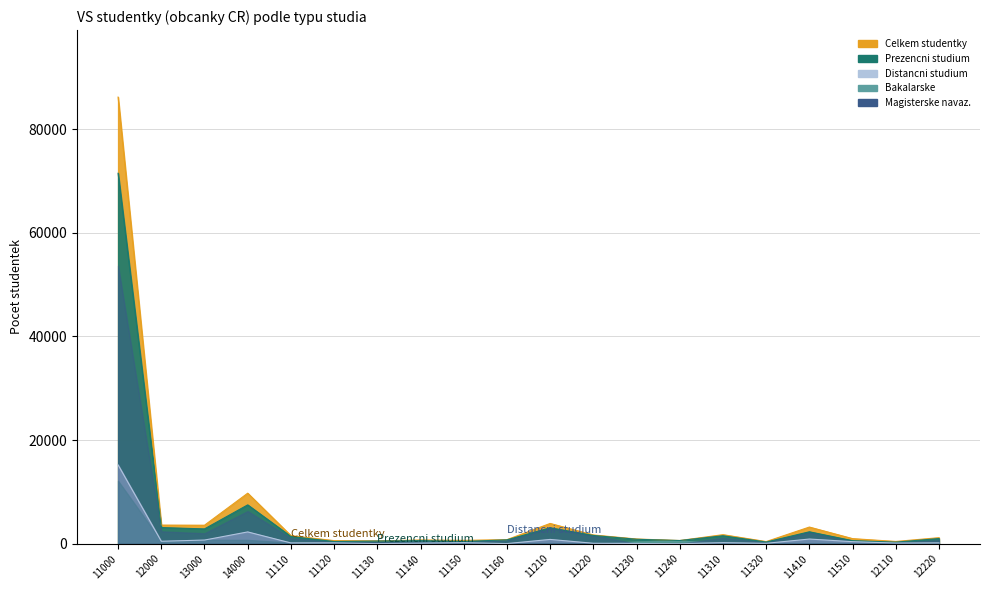

Read the Distancni studium value at 11230, to the nearest 50.

50